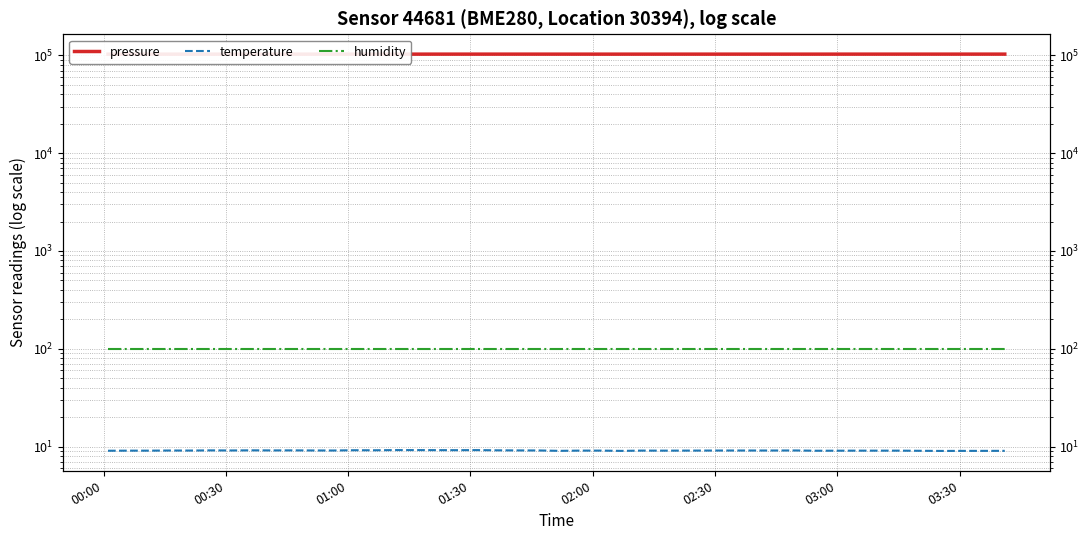

Does the chart have visible grid lines?

Yes